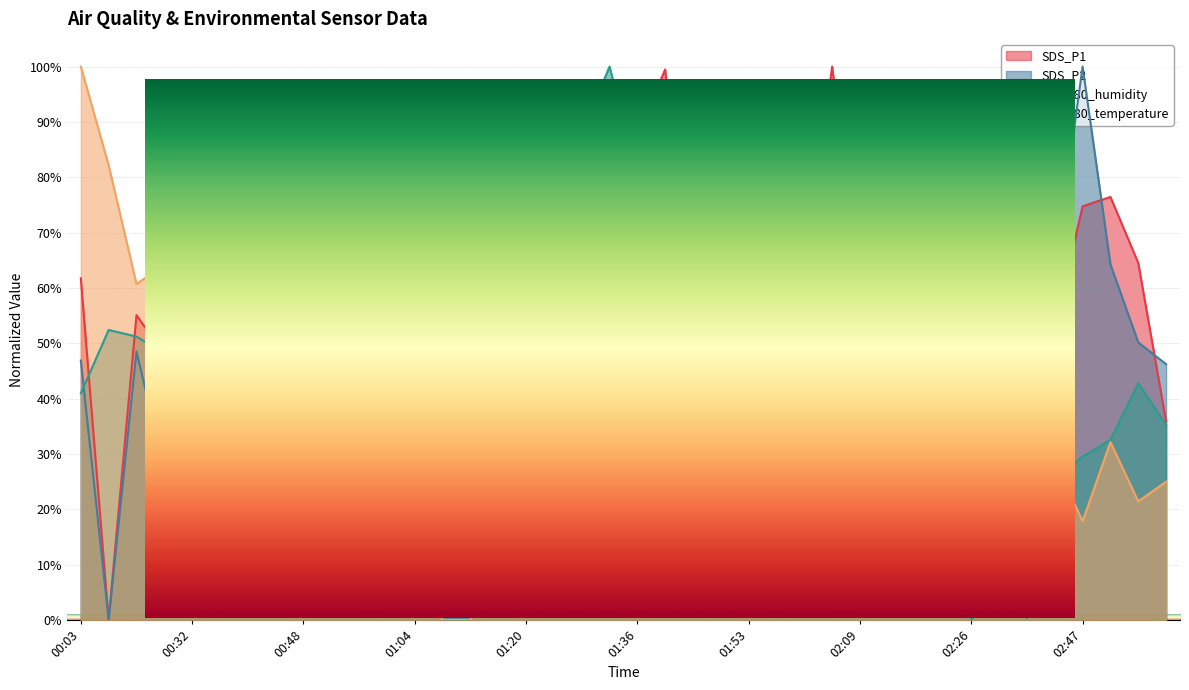

True or false: SDS_P2 has more than 1 interior local peaks.

True